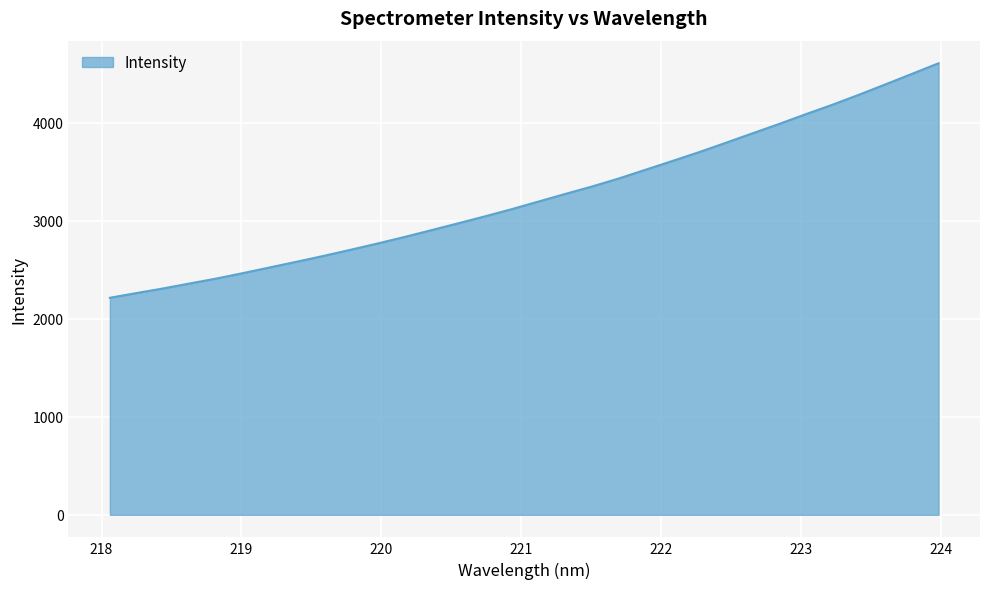

What is the difference between the maximum and minimum values?

2394.4